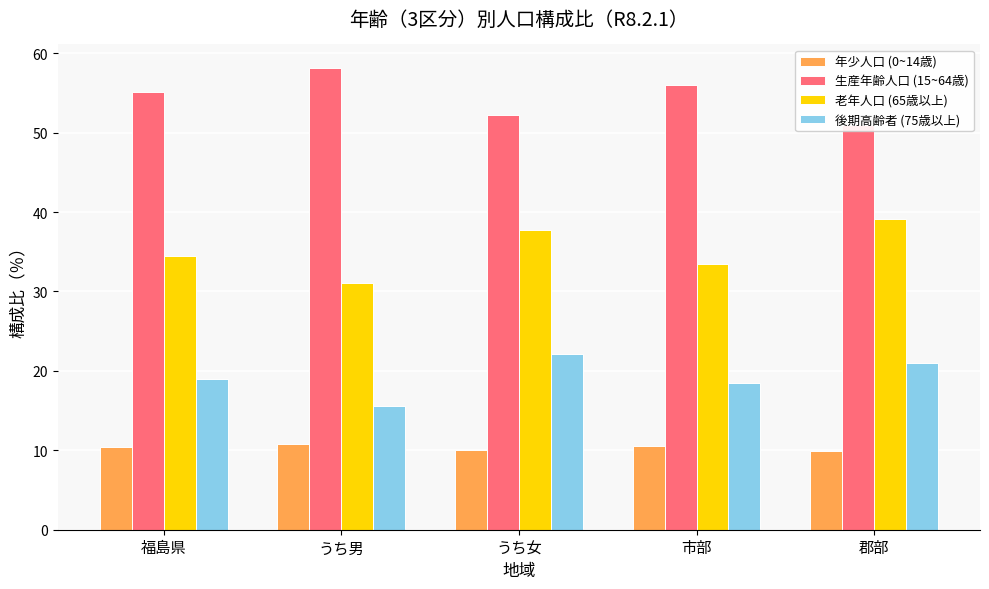

What is the minimum value shown in the chart?

9.9